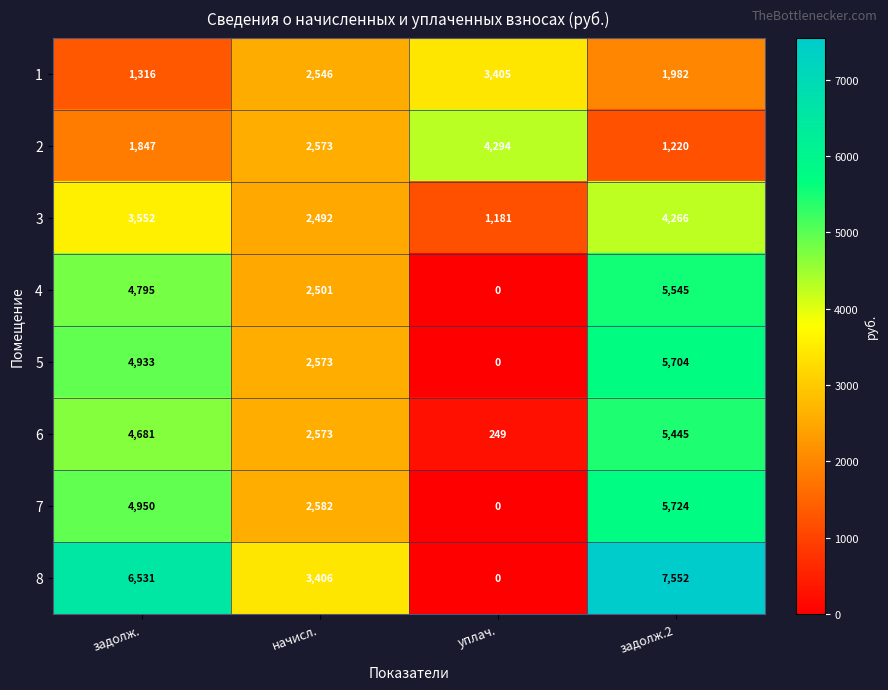

At which category is the sum across all series the highest?

задолж.2